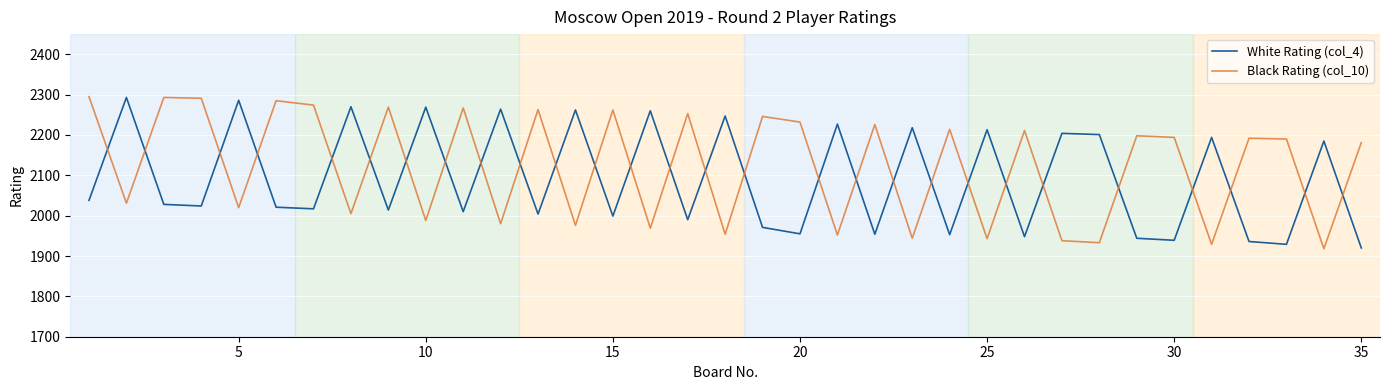

What is the maximum value for White Rating (col_4)?

2293